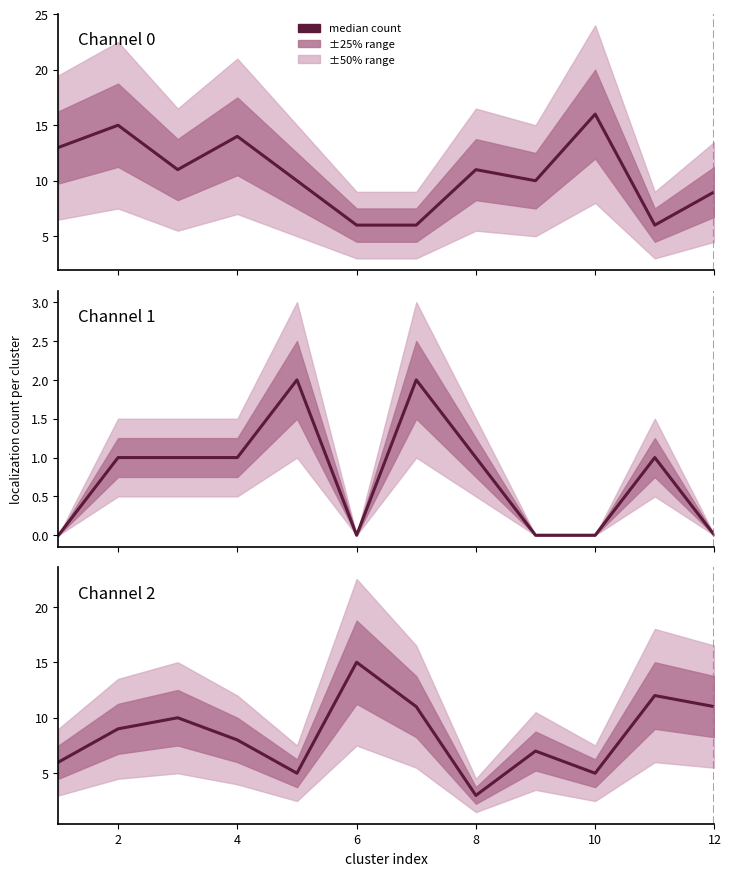

At which category is the sum across all series the highest?

2